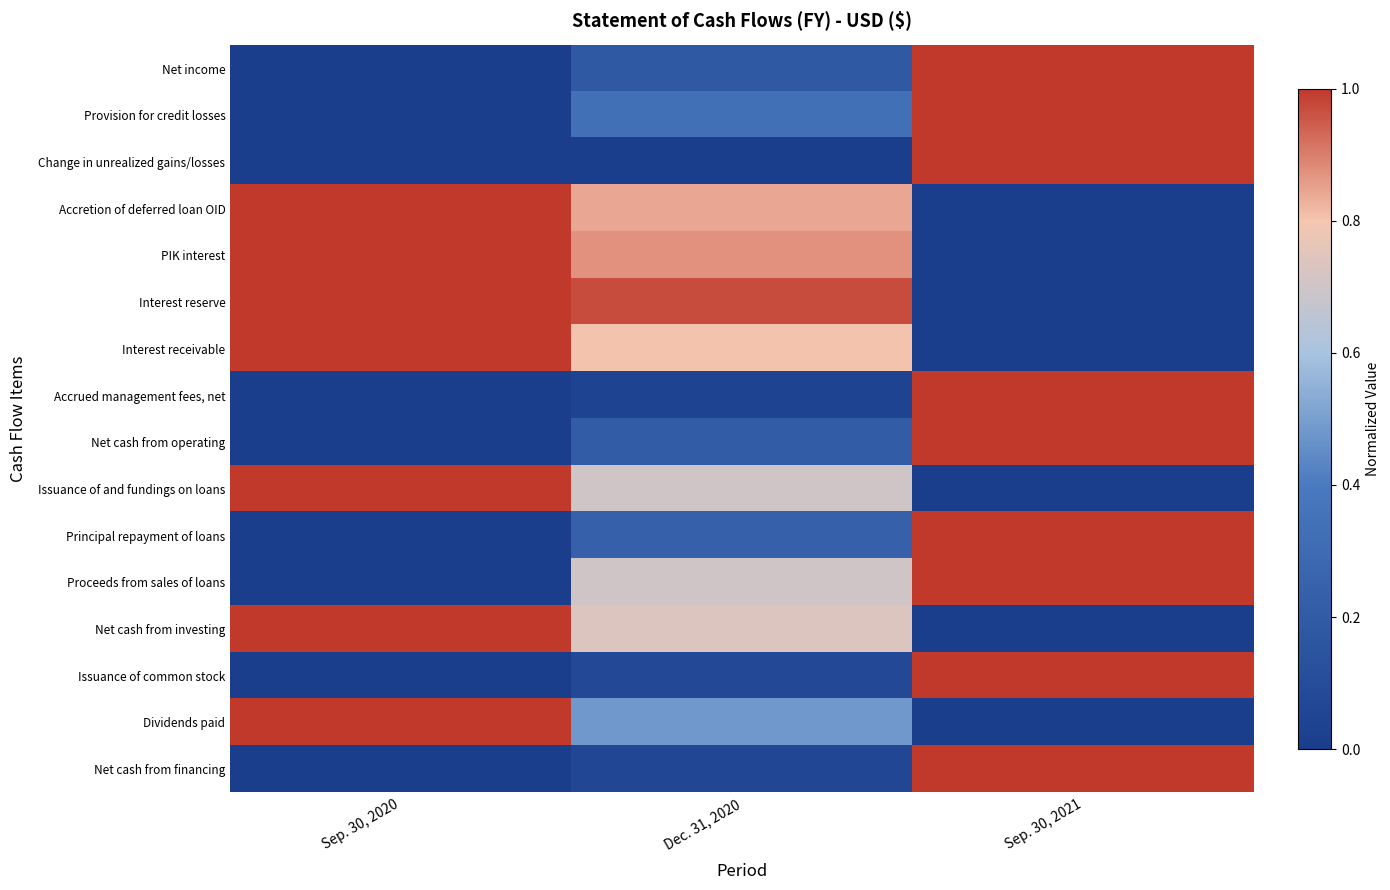

What is the greatest value displayed?

1.0